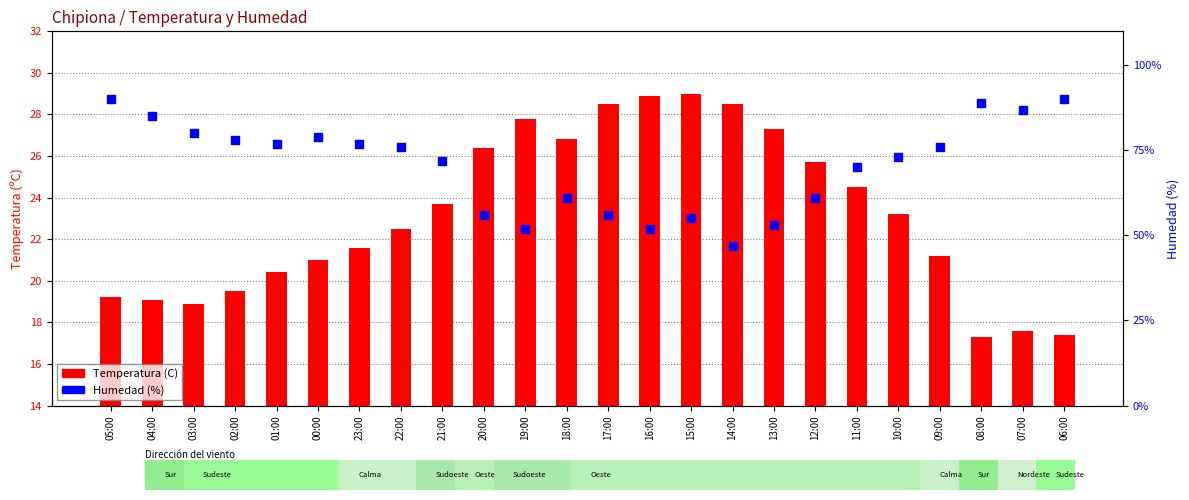

At how many categories does at least one series exceed 78?

7